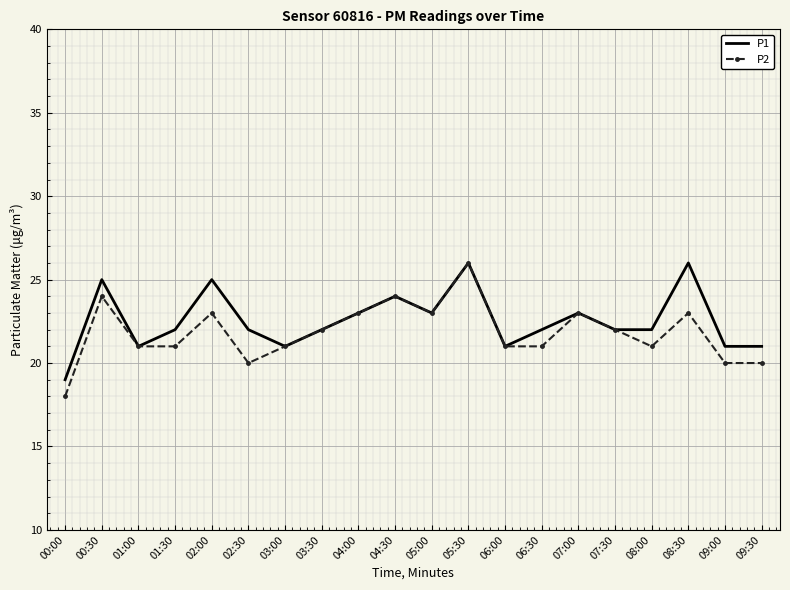

At which category is the sum across all series the highest?

05:30